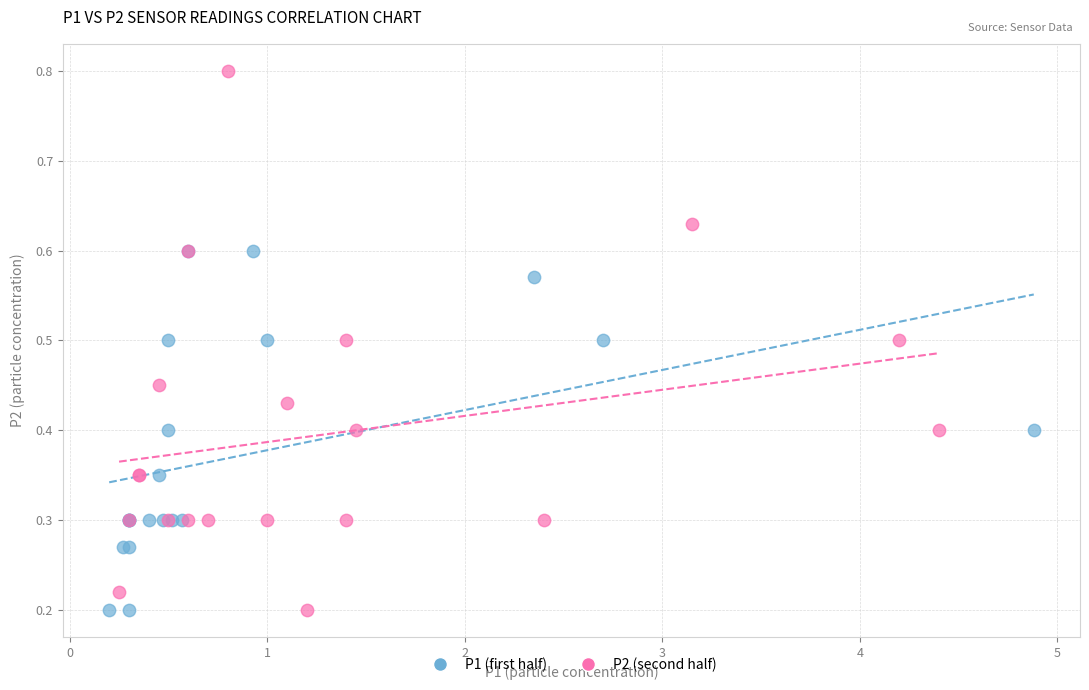

Which series has the widest spread of Y values?

P2 (second half)